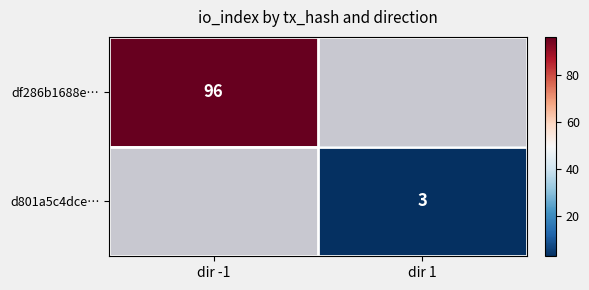

The d801a5c4dce… series shows 2 at dir 1. True or false?

False